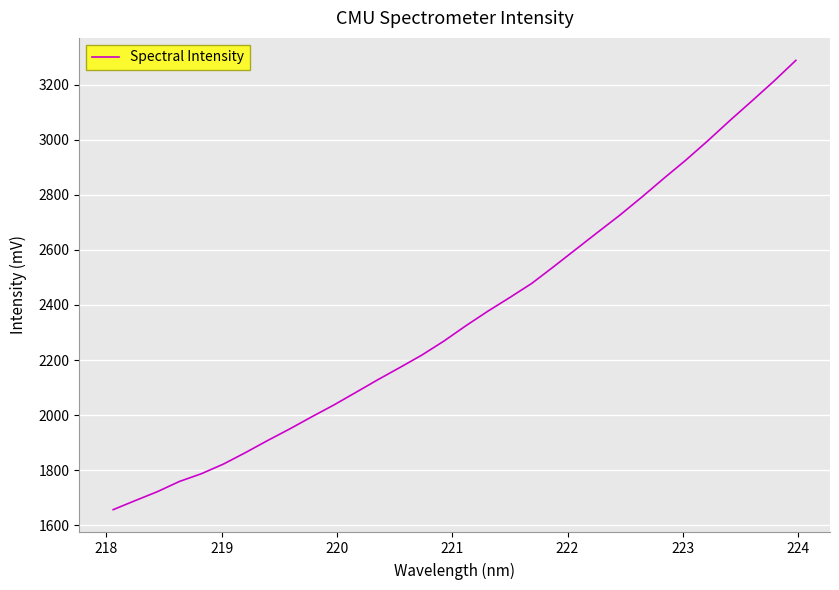

What is the difference between the maximum and minimum values?

1631.7